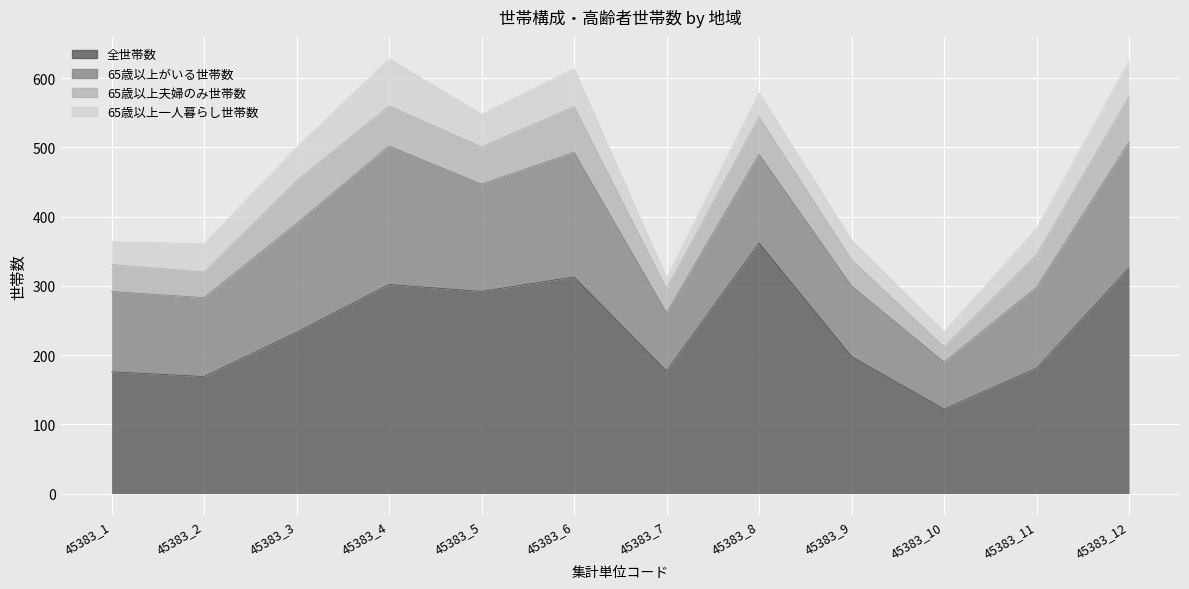

At which label does 全世帯数 reach its peak?

45383_8